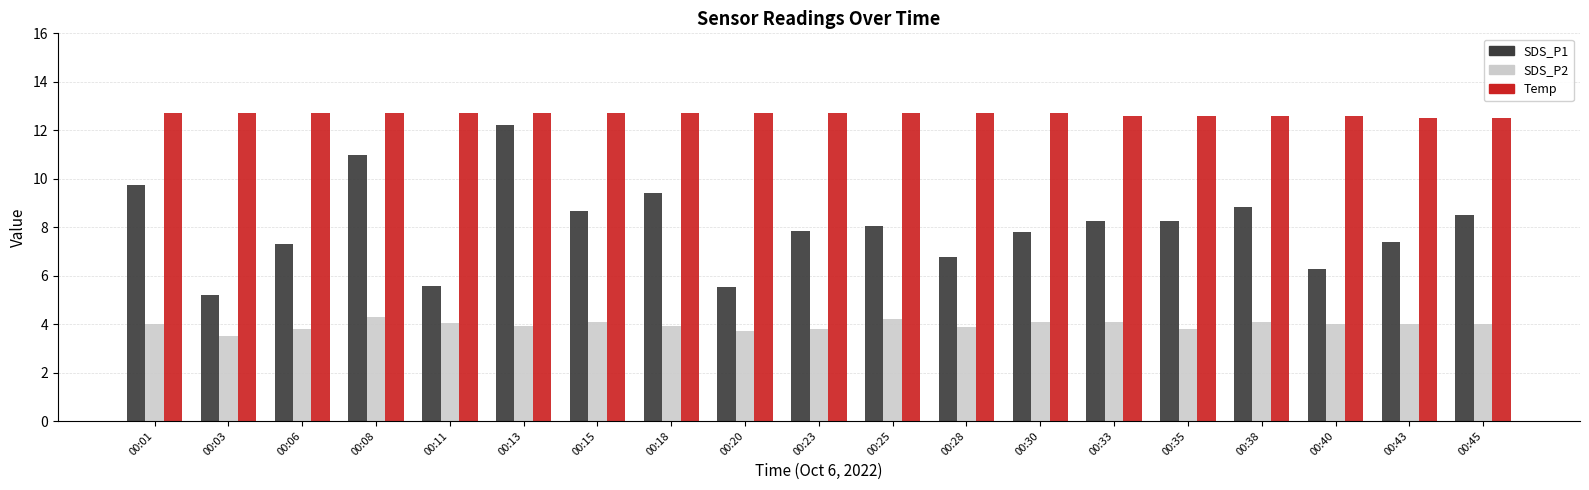

Is the value of SDS_P1 at 00:15 greater than the value of SDS_P2 at 00:35?

Yes